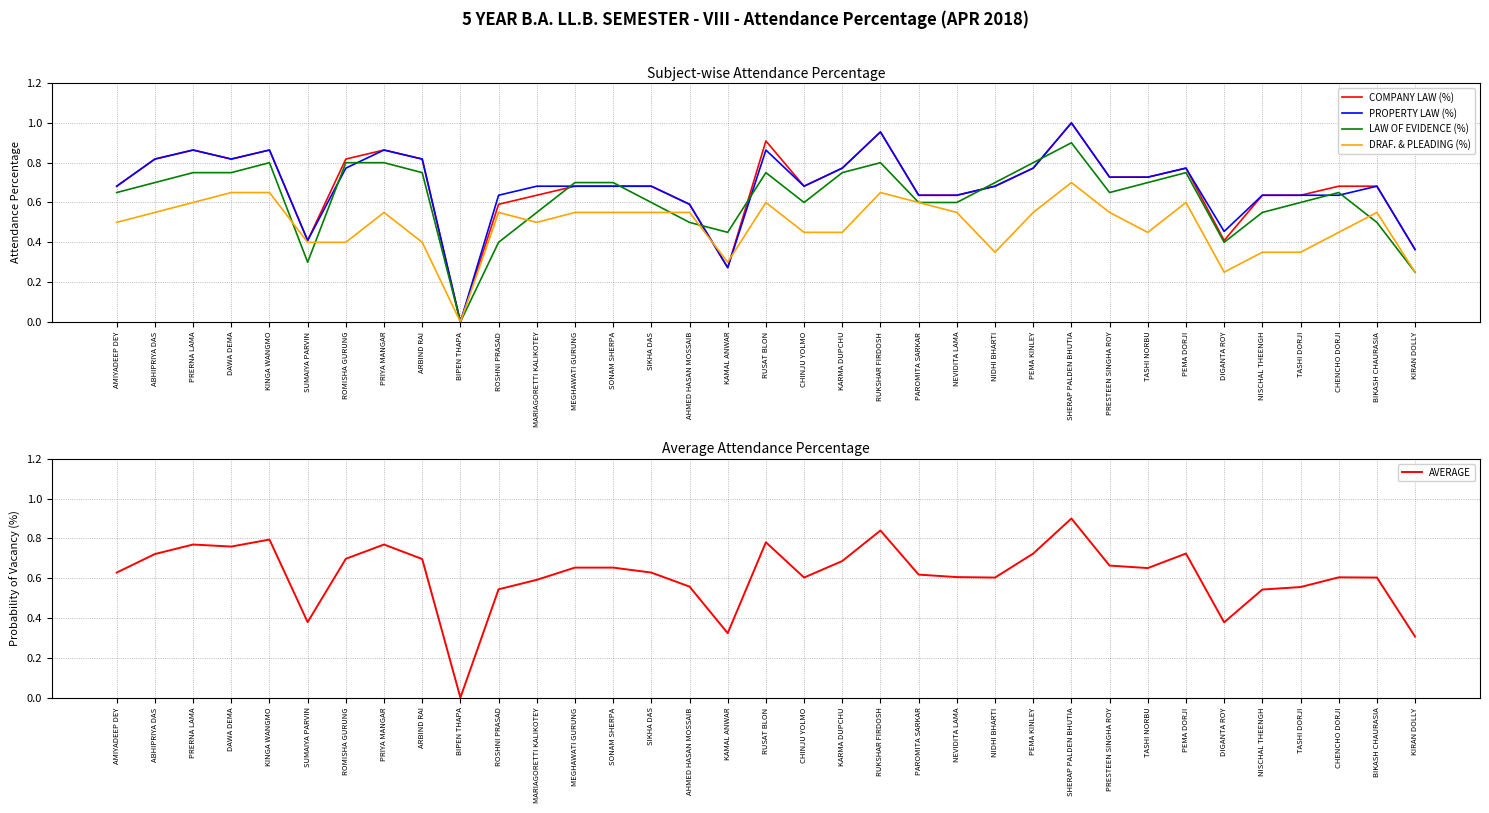

Which series changed the most between SUMAIYA PARVIN and RUSAT BLON?

COMPANY LAW (%)